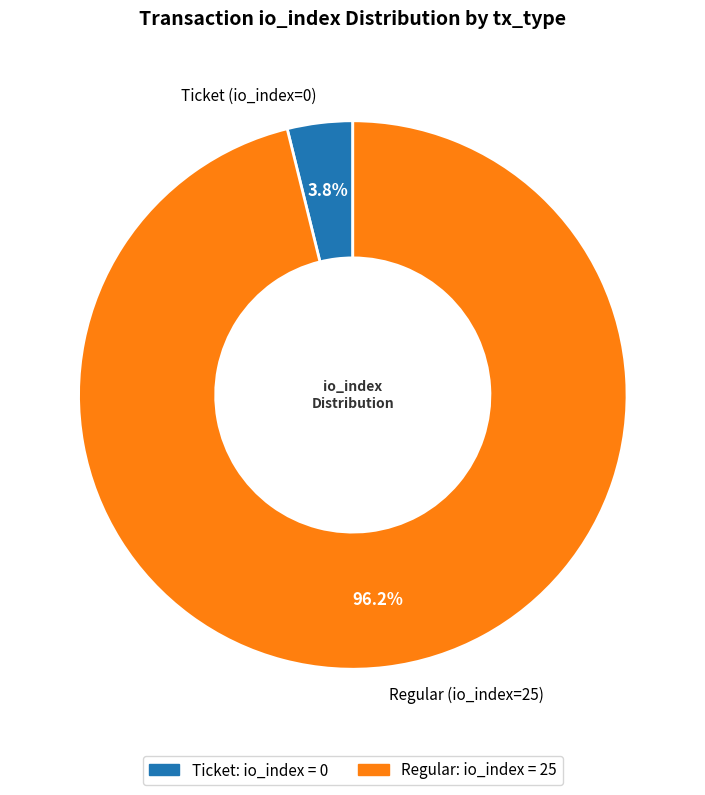

What is the majority slice?

Regular (io_index=25)